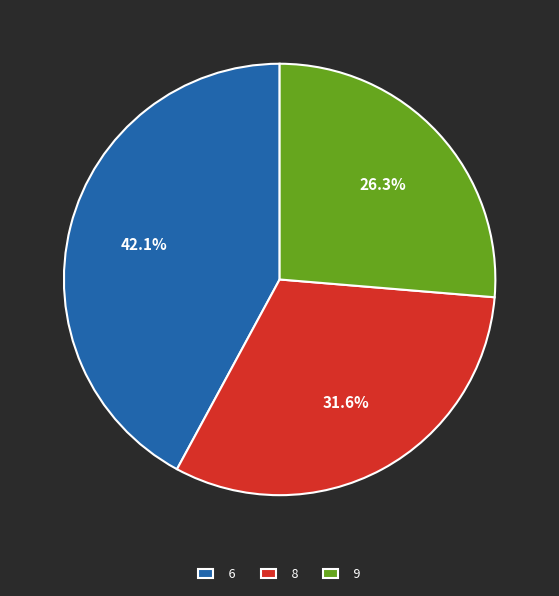

To the nearest percent, what is the difference between the largest and smallest slice percentages?

16%